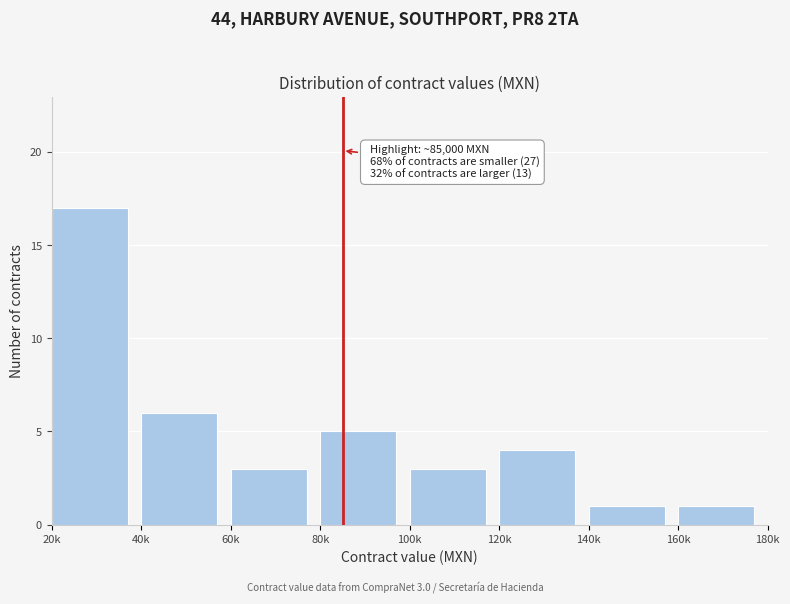

Reading left to right, transcribe all the data shown in this chart.

20k=17	40k=6	60k=3	80k=5	100k=3	120k=4	140k=1	160k=1